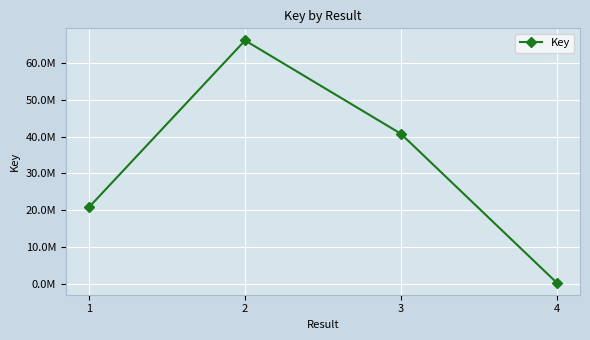

Which has a higher value, 1 or 2?

2